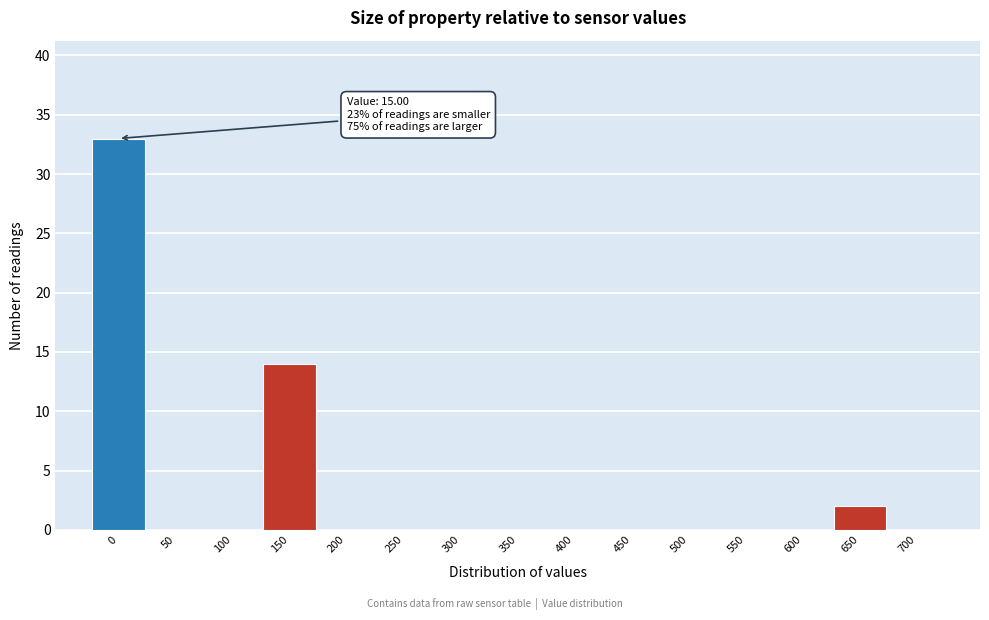

Reading left to right, list all the values displayed in this chart.

0=33	50=0	100=0	150=14	200=0	250=0	300=0	350=0	400=0	450=0	500=0	550=0	600=0	650=2	700=0